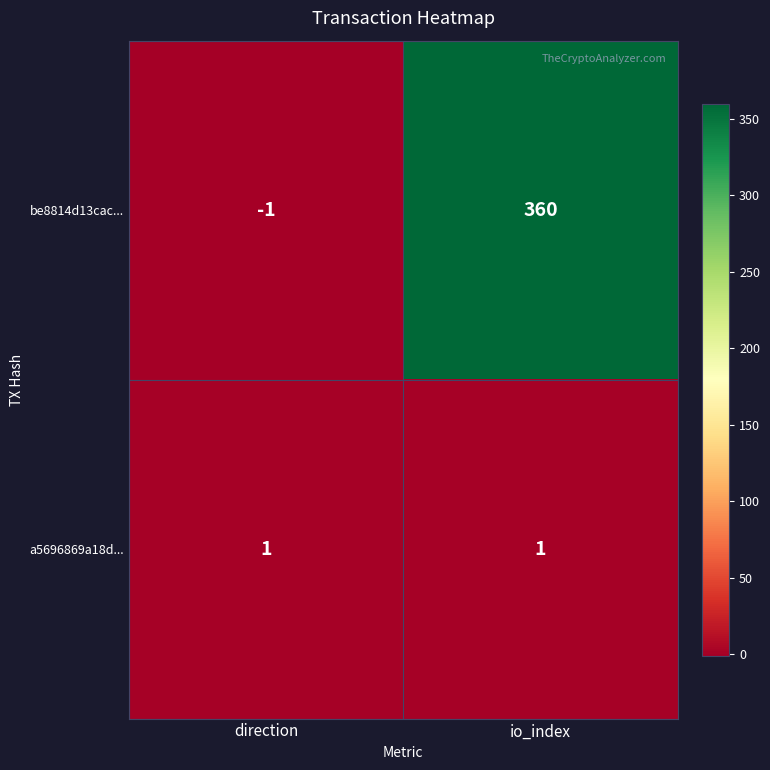

At direction, list the series in order from smallest to largest.

be8814d13cac..., a5696869a18d...